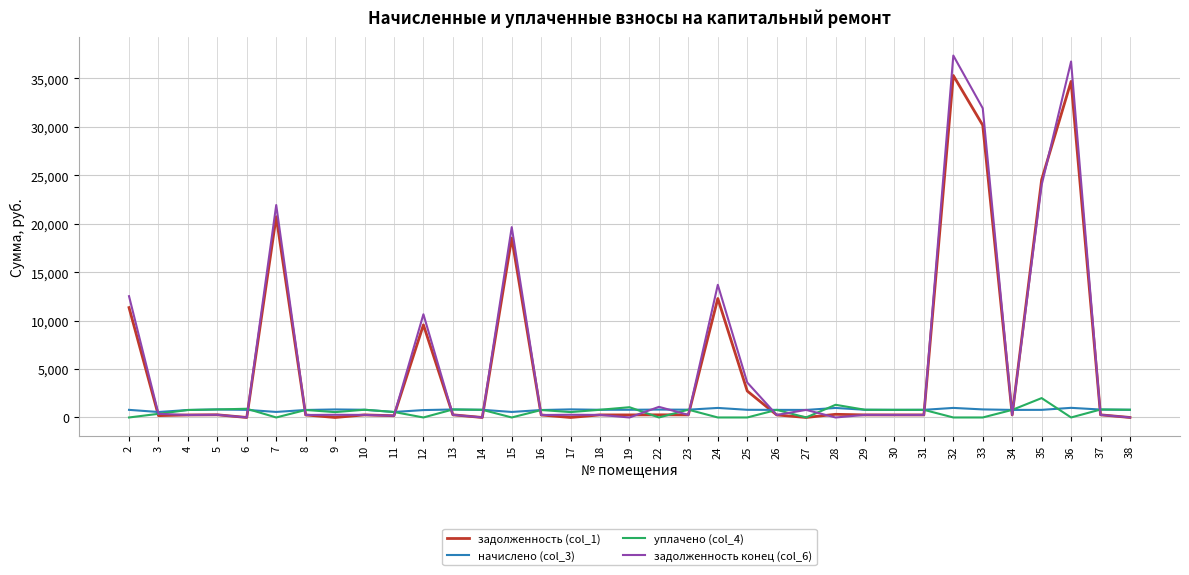

What is the maximum value shown in the chart?

37370.1